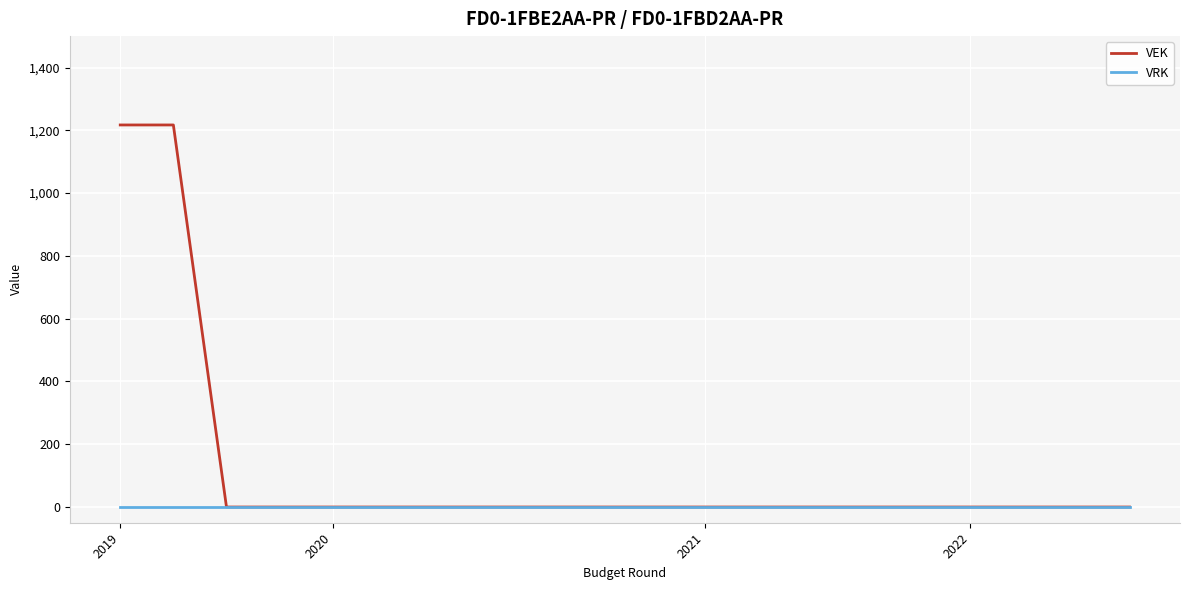

List the series in order of their overall mean, highest first.

VEK, VRK